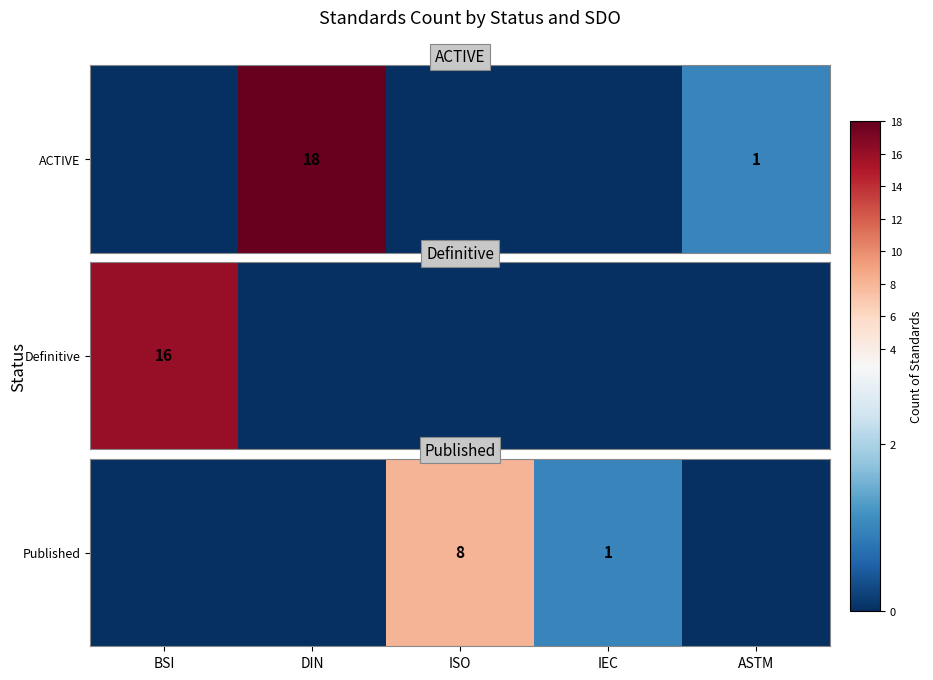

Is it true that the value at IEC is 1?

True